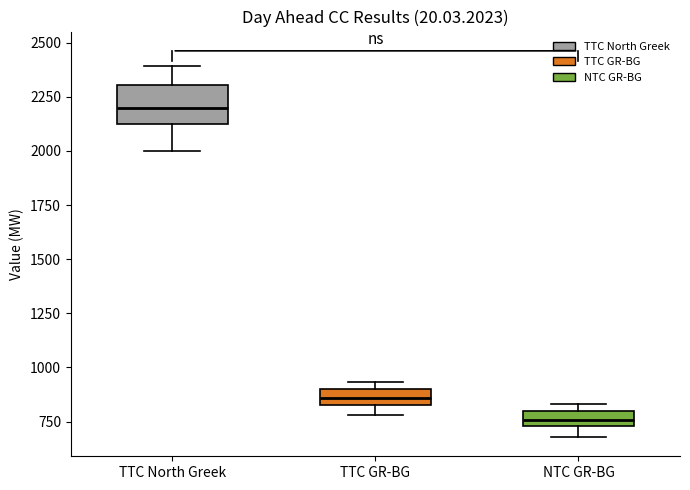

Which box has the highest median line?

TTC North Greek